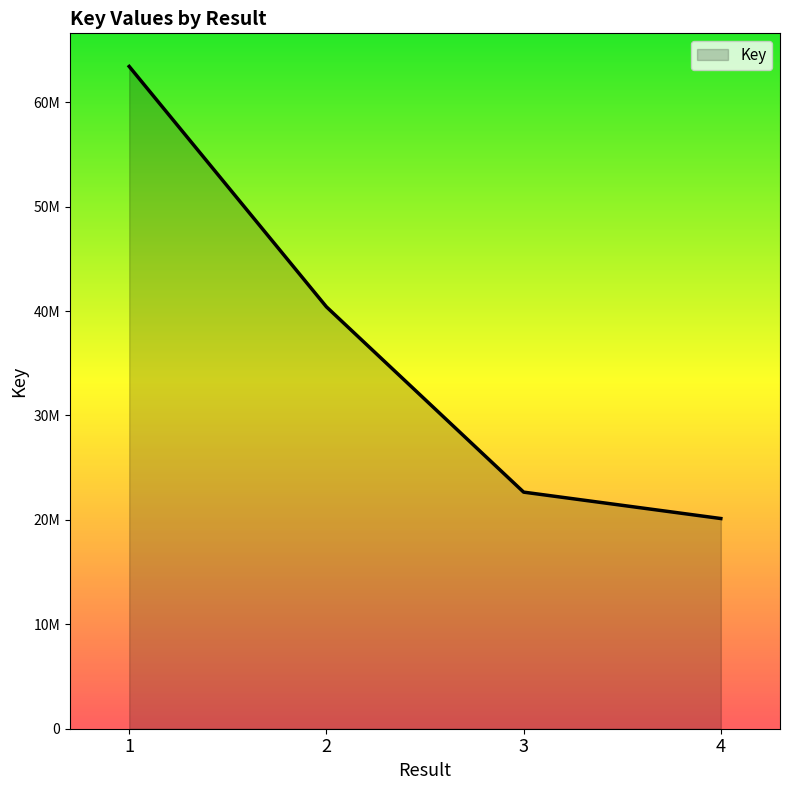

List the labels in order of value, smallest first.

4, 3, 2, 1